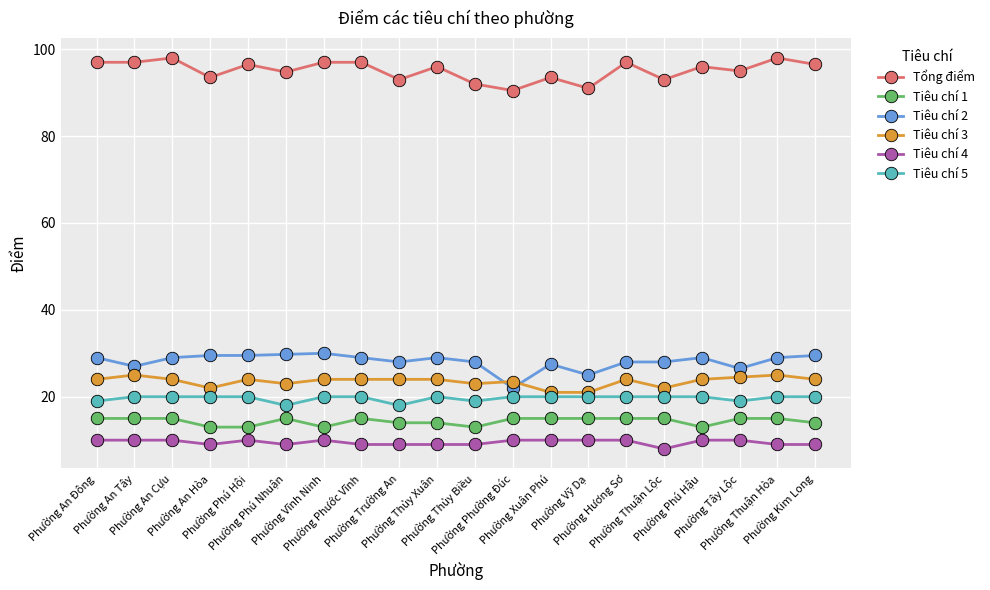

What is the label of the 18th point from the left?

Phường Tây Lộc